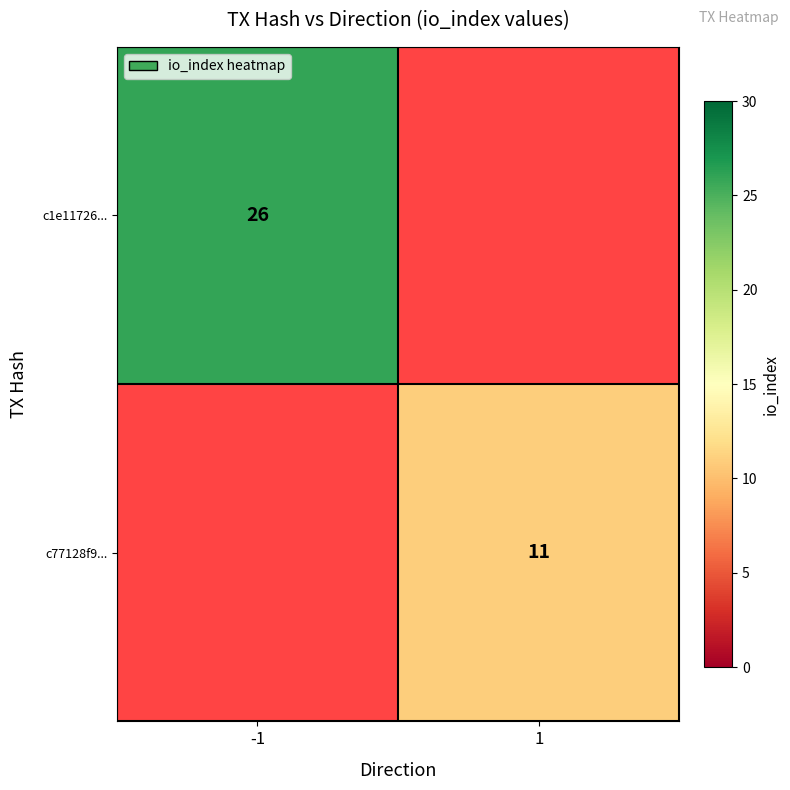

At how many categories does at least one series exceed 15?

1